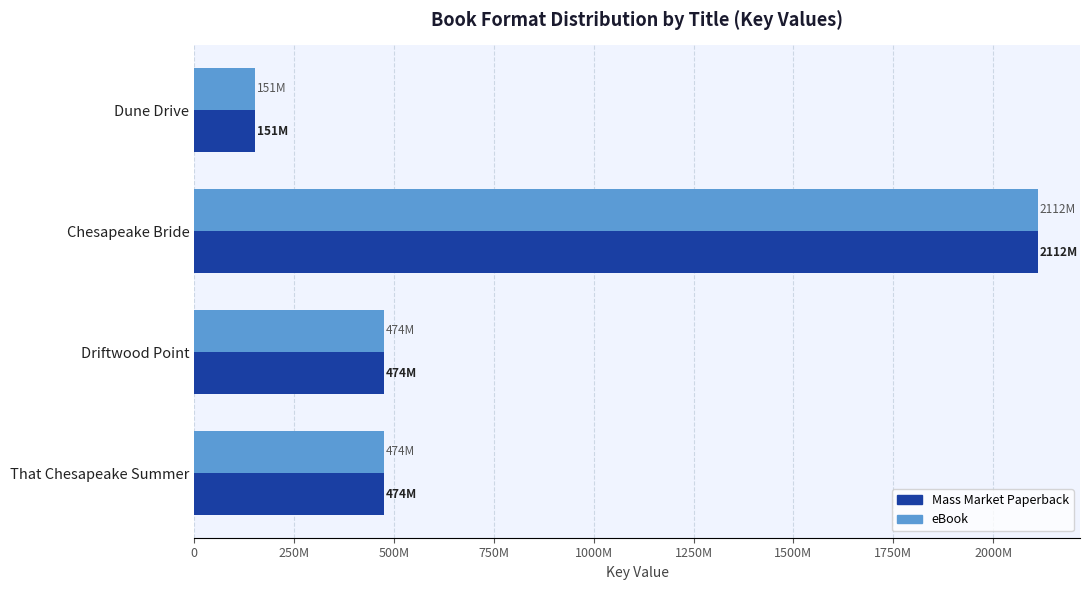

Reading left to right, list all the values displayed in this chart.

Mass Market Paperback: 151177437	2111793202	474410855	474410421
eBook: 151177437	2111793202	474410855	474410421